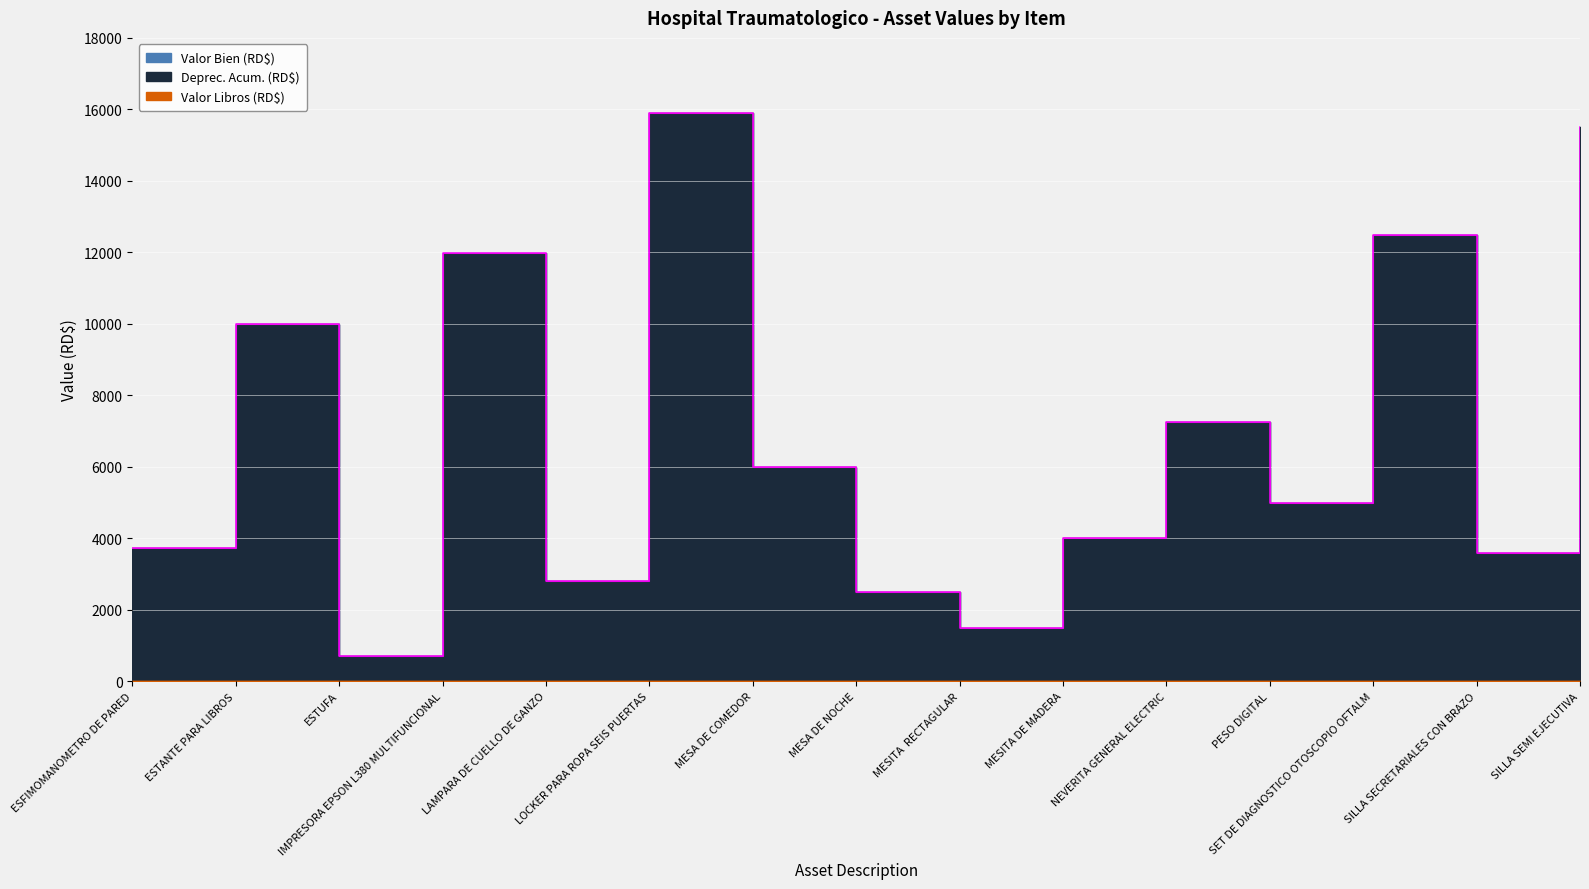

Which has a higher value, MESA DE COMEDOR or MESITA  RECTAGULAR?

MESA DE COMEDOR